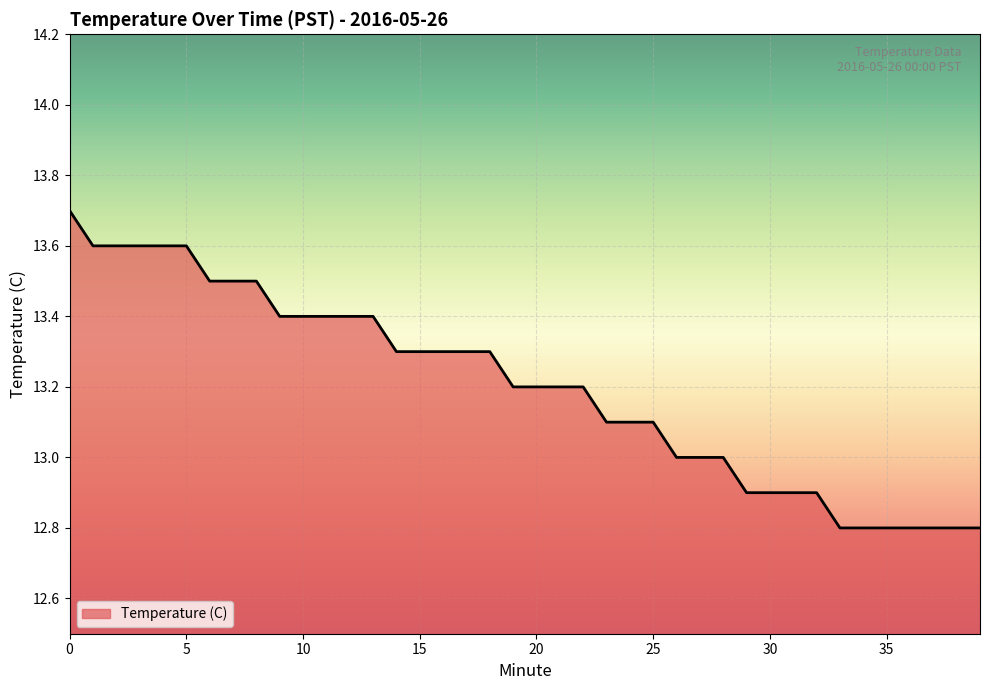

What is the maximum value shown in the chart?

13.7